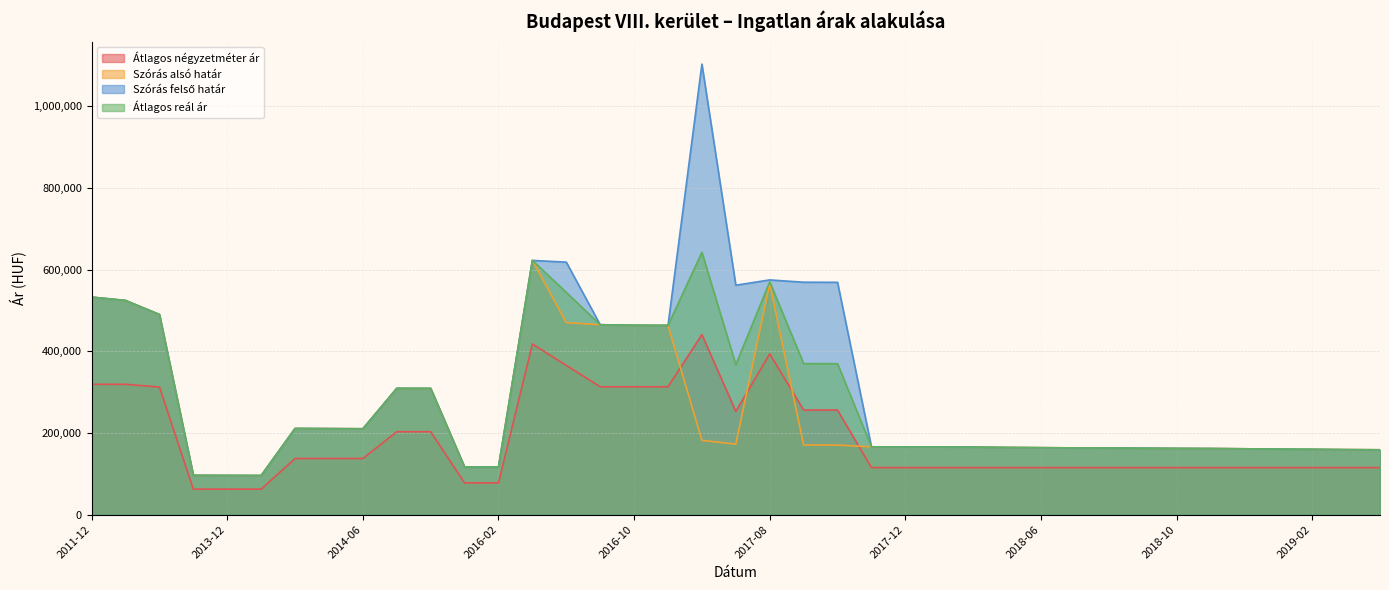

What is the label of the 16th point from the left?

2016-09